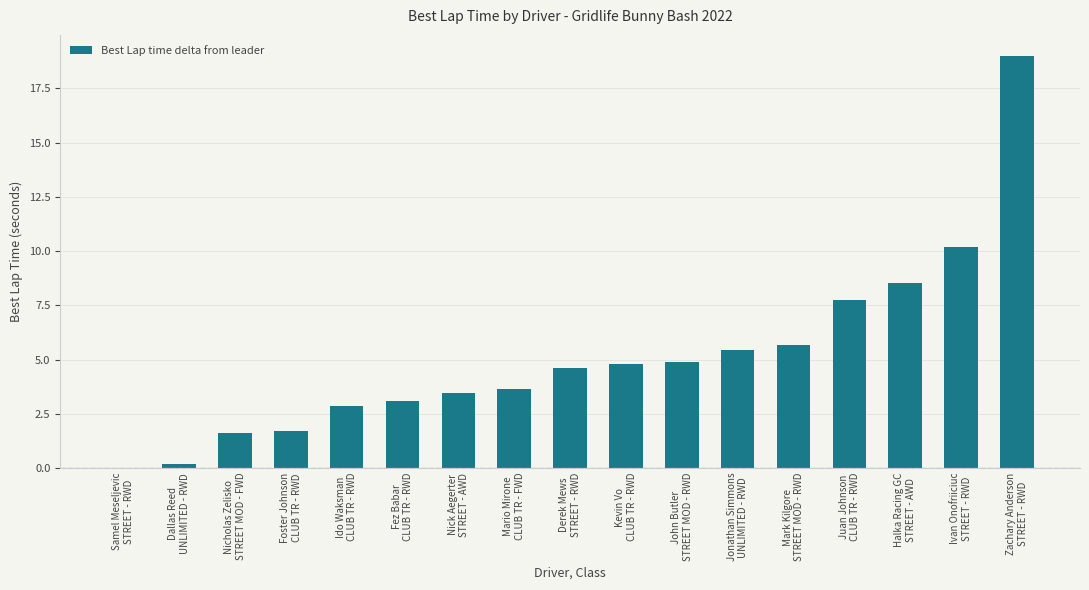

What is the sum of all values?

87.4